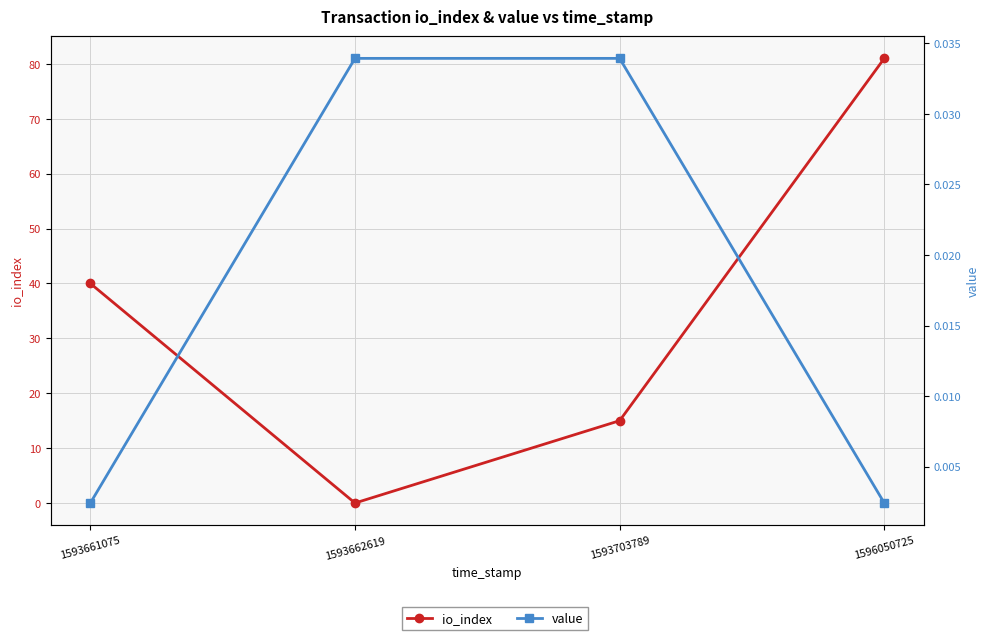

Reading left to right, what are all the values shown in this chart?

io_index: 40.0	0.0	15.0	81.0
value: 0.0	0.0	0.0	0.0